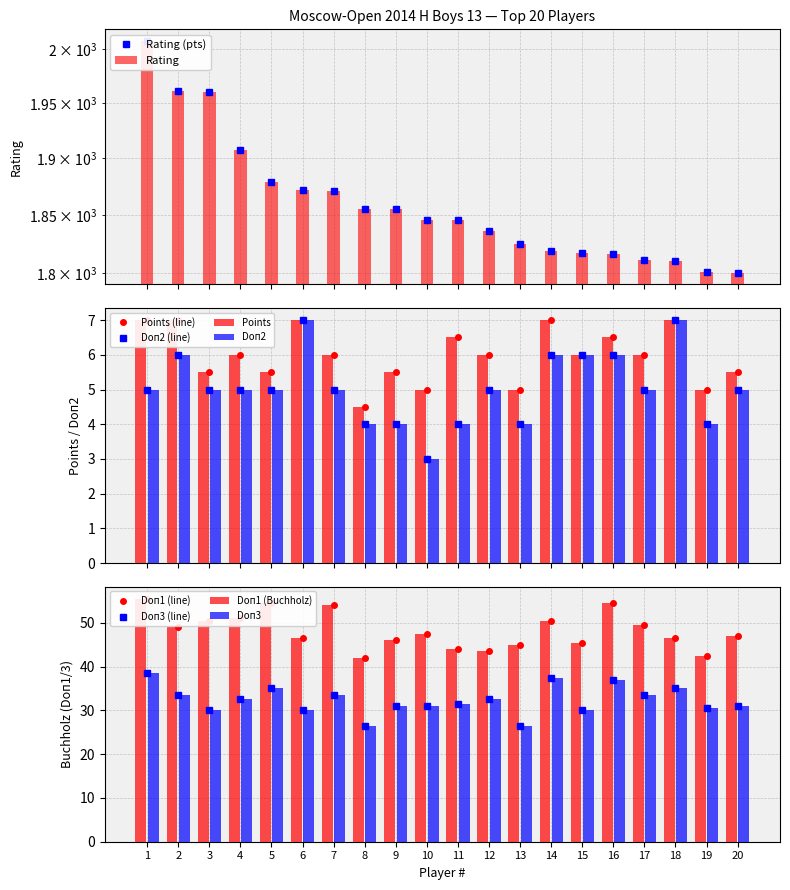

What is the average value of the Doп3 series?

32.3